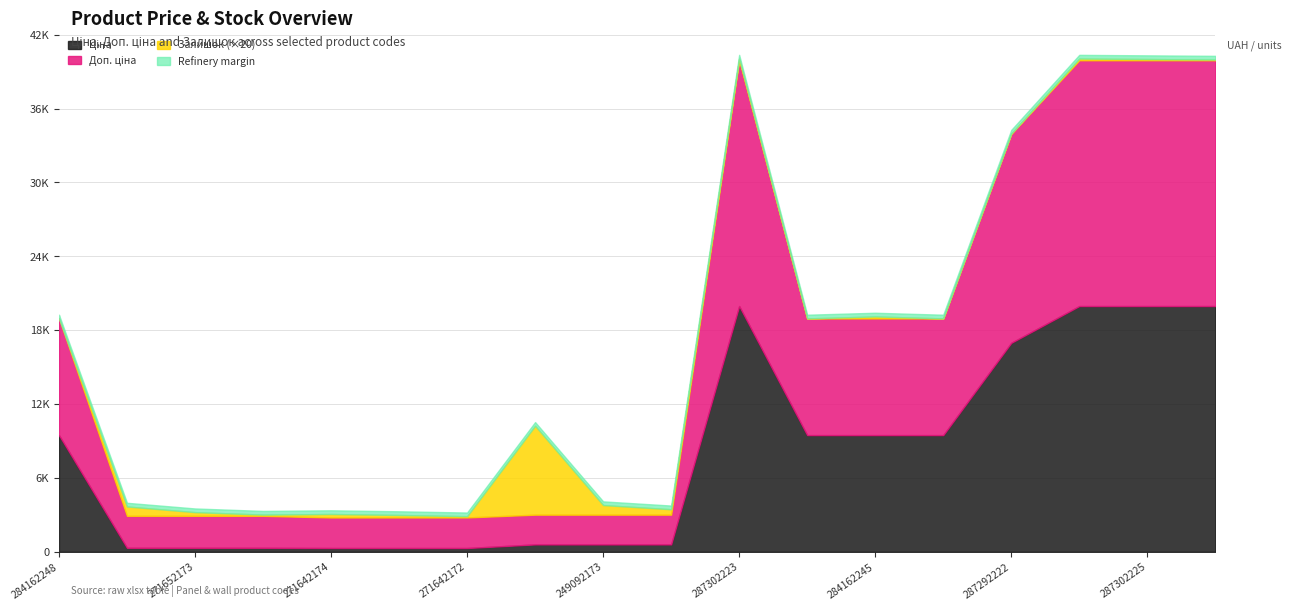

What is the maximum value for Доп. ціна?

19964.2